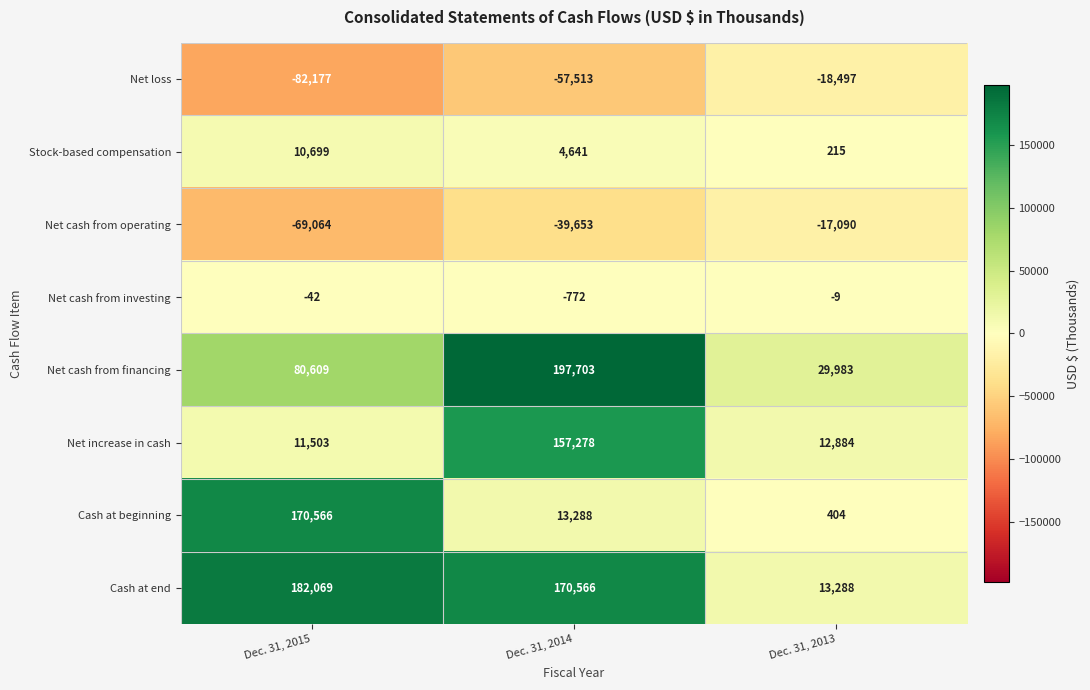

At which label does Net cash from operating reach its peak?

Dec. 31, 2013